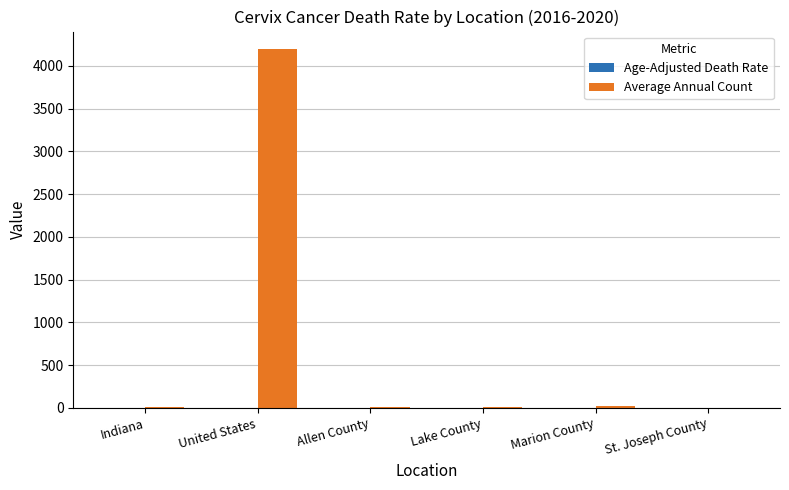

Which series has the largest total across all categories?

Average Annual Count